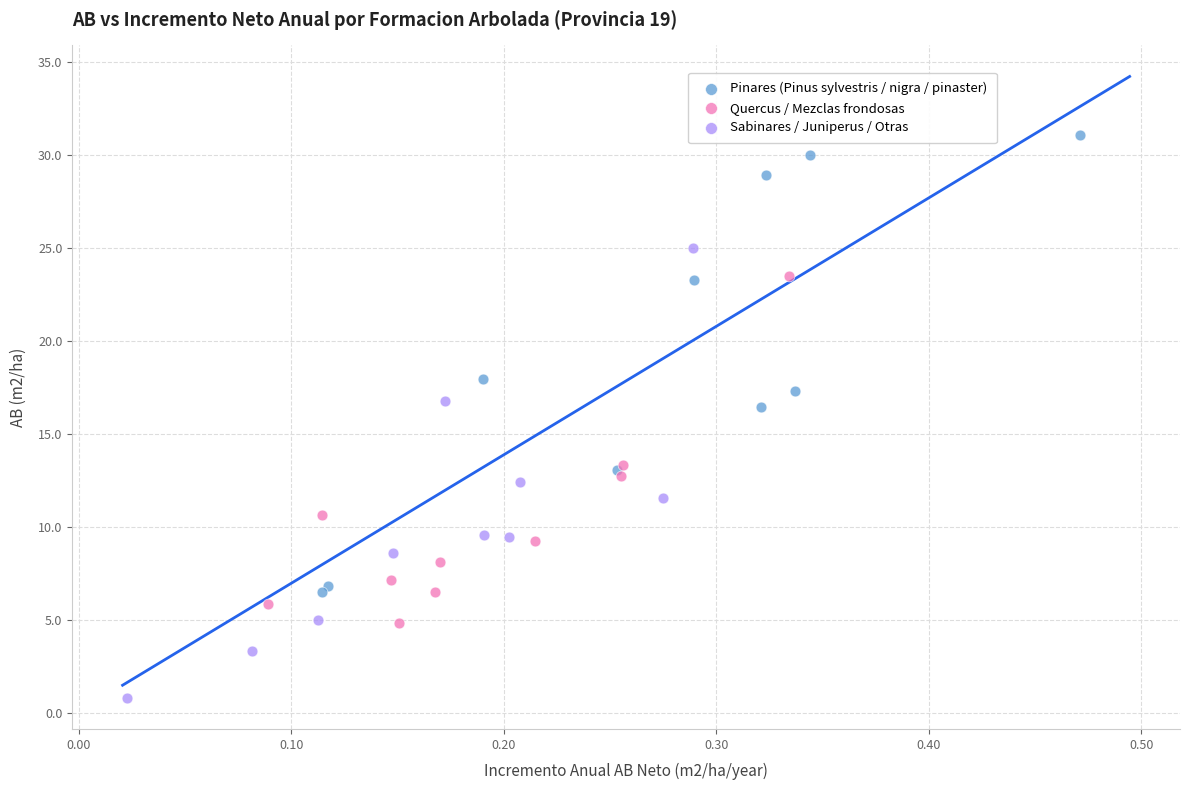

Which series reaches the maximum Y coordinate?

Pinares (Pinus sylvestris / nigra / pinaster)